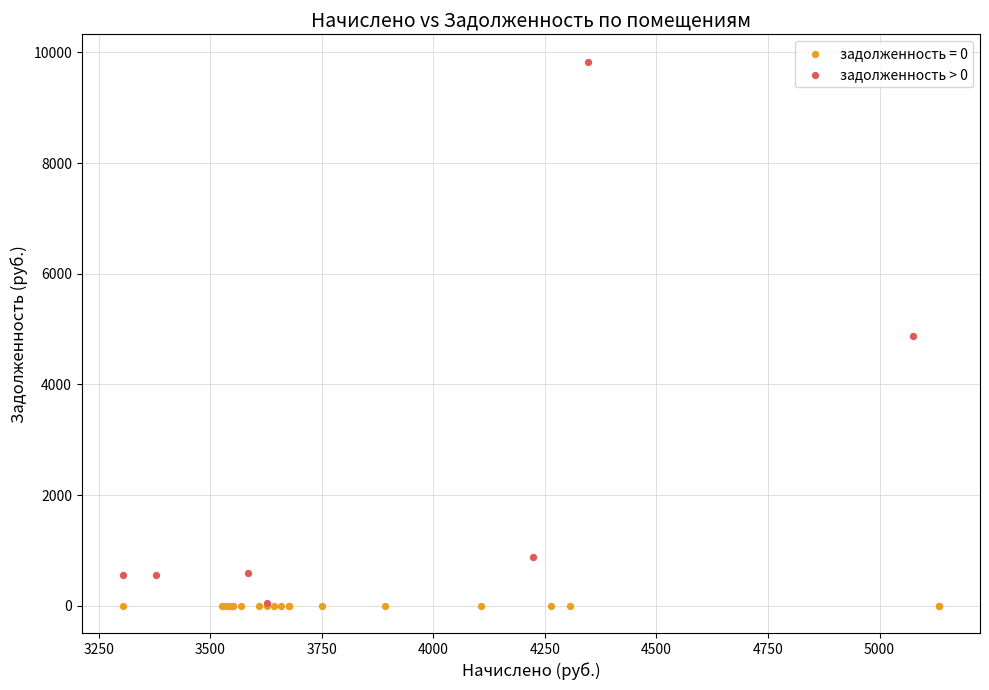

Which series contains the highest Y value?

задолженность > 0